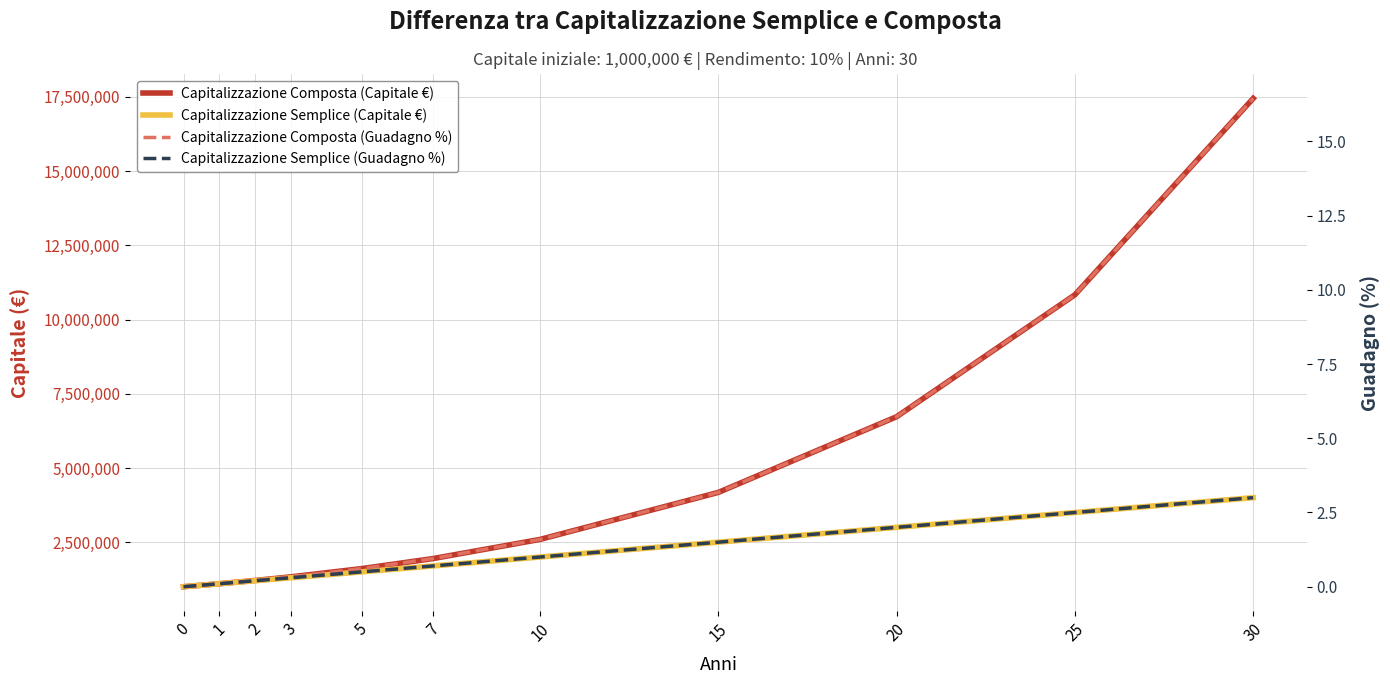

Where does the Capitalizzazione Composta (Capitale €) series first go above 1948717?

7